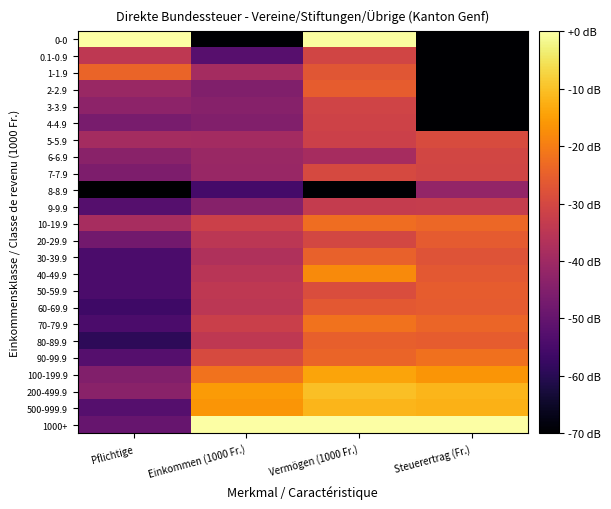

Reading left to right, what are all the values shown in this chart?

0-0: Pflichtige=0.0	Einkommen (1000 Fr.)=-70.0	Vermögen (1000 Fr.)=-0.5	Steuerertrag (Fr.)=-70.0
0.1-0.9: Pflichtige=-34.3	Einkommen (1000 Fr.)=-52.3	Vermögen (1000 Fr.)=-30.8	Steuerertrag (Fr.)=-70.0
1-1.9: Pflichtige=-24.3	Einkommen (1000 Fr.)=-39.1	Vermögen (1000 Fr.)=-26.8	Steuerertrag (Fr.)=-70.0
2-2.9: Pflichtige=-40.8	Einkommen (1000 Fr.)=-45.3	Vermögen (1000 Fr.)=-25.5	Steuerertrag (Fr.)=-70.0
3-3.9: Pflichtige=-43.0	Einkommen (1000 Fr.)=-44.3	Vermögen (1000 Fr.)=-31.0	Steuerertrag (Fr.)=-70.0
4-4.9: Pflichtige=-46.7	Einkommen (1000 Fr.)=-45.0	Vermögen (1000 Fr.)=-31.2	Steuerertrag (Fr.)=-70.0
5-5.9: Pflichtige=-39.1	Einkommen (1000 Fr.)=-39.1	Vermögen (1000 Fr.)=-31.9	Steuerertrag (Fr.)=-29.2
6-6.9: Pflichtige=-43.6	Einkommen (1000 Fr.)=-40.9	Vermögen (1000 Fr.)=-38.6	Steuerertrag (Fr.)=-30.5
7-7.9: Pflichtige=-45.8	Einkommen (1000 Fr.)=-41.1	Vermögen (1000 Fr.)=-29.7	Steuerertrag (Fr.)=-30.7
8-8.9: Pflichtige=-70.0	Einkommen (1000 Fr.)=-55.5	Vermögen (1000 Fr.)=-70.0	Steuerertrag (Fr.)=-41.9
9-9.9: Pflichtige=-52.6	Einkommen (1000 Fr.)=-44.3	Vermögen (1000 Fr.)=-33.3	Steuerertrag (Fr.)=-33.1
10-19.9: Pflichtige=-38.3	Einkommen (1000 Fr.)=-31.8	Vermögen (1000 Fr.)=-22.6	Steuerertrag (Fr.)=-23.7
20-29.9: Pflichtige=-47.6	Einkommen (1000 Fr.)=-34.8	Vermögen (1000 Fr.)=-30.3	Steuerertrag (Fr.)=-26.0
30-39.9: Pflichtige=-54.3	Einkommen (1000 Fr.)=-37.0	Vermögen (1000 Fr.)=-24.8	Steuerertrag (Fr.)=-27.6
40-49.9: Pflichtige=-54.3	Einkommen (1000 Fr.)=-35.4	Vermögen (1000 Fr.)=-17.8	Steuerertrag (Fr.)=-26.4
50-59.9: Pflichtige=-54.3	Einkommen (1000 Fr.)=-34.3	Vermögen (1000 Fr.)=-29.0	Steuerertrag (Fr.)=-25.6
60-69.9: Pflichtige=-56.5	Einkommen (1000 Fr.)=-34.8	Vermögen (1000 Fr.)=-26.3	Steuerertrag (Fr.)=-25.9
70-79.9: Pflichtige=-54.3	Einkommen (1000 Fr.)=-32.2	Vermögen (1000 Fr.)=-21.7	Steuerertrag (Fr.)=-24.0
80-89.9: Pflichtige=-59.3	Einkommen (1000 Fr.)=-34.4	Vermögen (1000 Fr.)=-25.0	Steuerertrag (Fr.)=-25.6
90-99.9: Pflichtige=-52.6	Einkommen (1000 Fr.)=-29.5	Vermögen (1000 Fr.)=-24.2	Steuerertrag (Fr.)=-22.0
100-199.9: Pflichtige=-45.0	Einkommen (1000 Fr.)=-21.8	Vermögen (1000 Fr.)=-14.0	Steuerertrag (Fr.)=-16.2
200-499.9: Pflichtige=-43.6	Einkommen (1000 Fr.)=-15.5	Vermögen (1000 Fr.)=-10.3	Steuerertrag (Fr.)=-11.6
500-999.9: Pflichtige=-52.6	Einkommen (1000 Fr.)=-16.2	Vermögen (1000 Fr.)=-11.7	Steuerertrag (Fr.)=-12.1
1000+: Pflichtige=-49.8	Einkommen (1000 Fr.)=0.0	Vermögen (1000 Fr.)=0.0	Steuerertrag (Fr.)=0.0